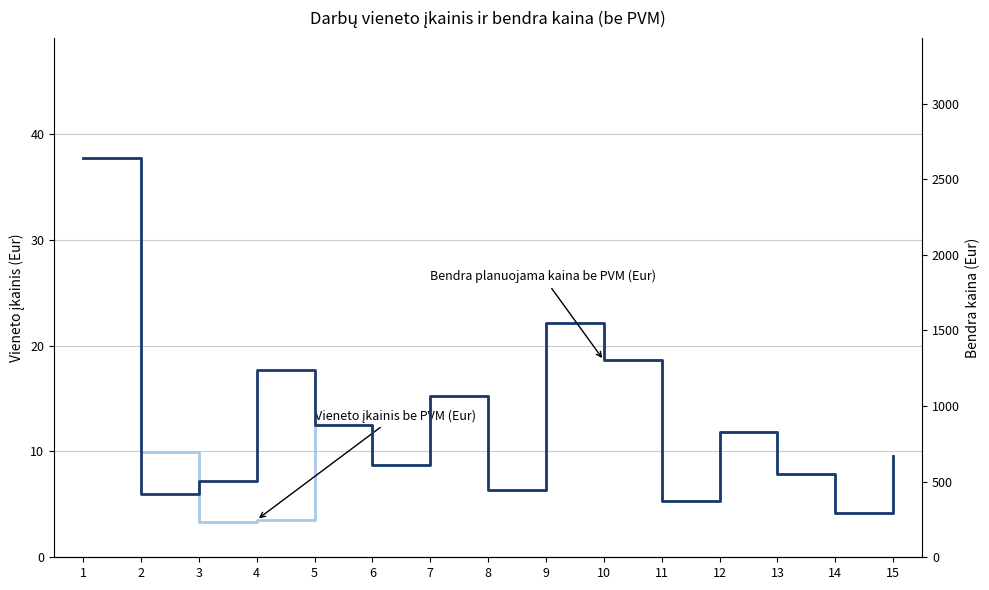

Count the number of data series in this chart.

2